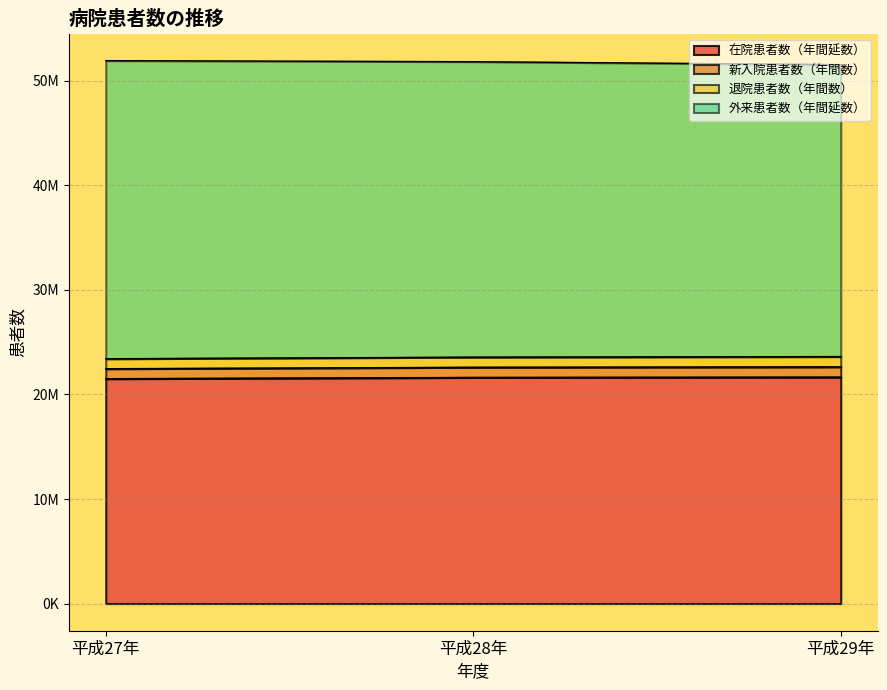

What position from the left is 平成28年?

2